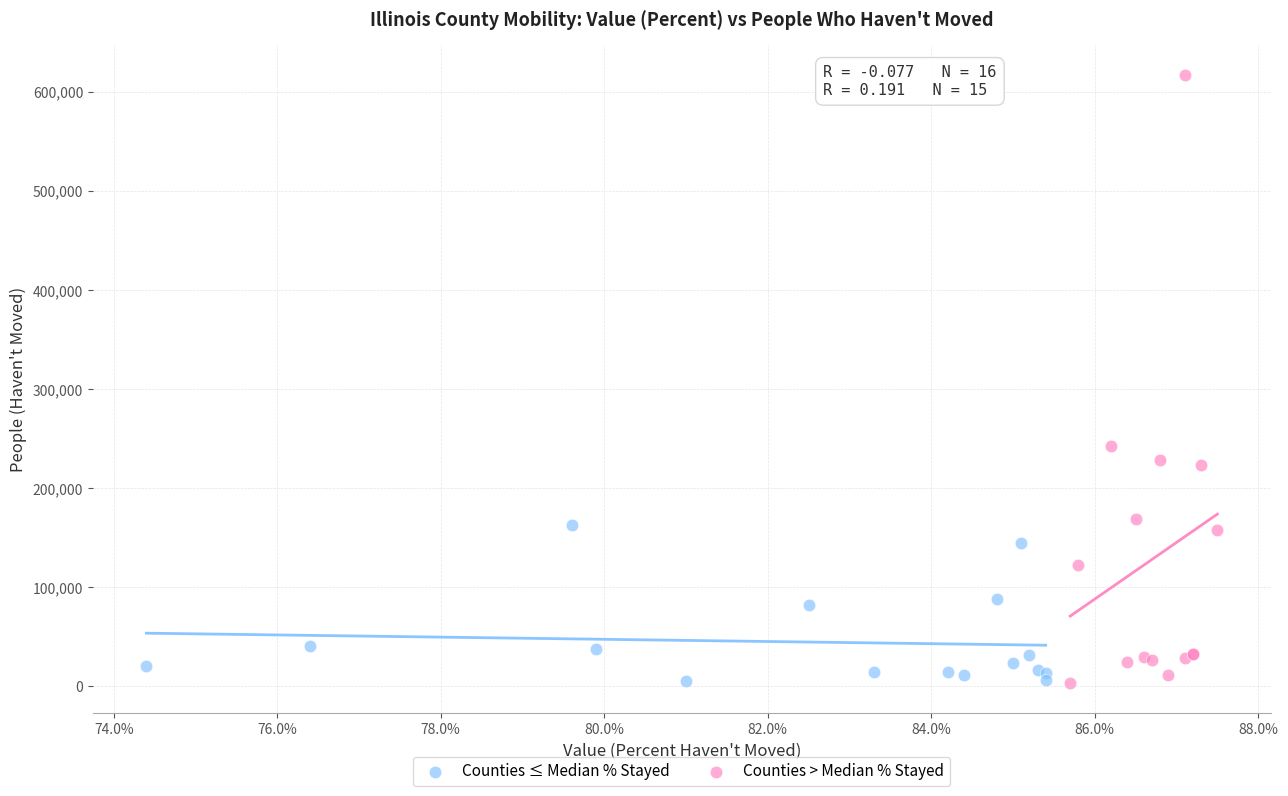

Which series reaches the maximum Y coordinate?

Counties > Median % Stayed